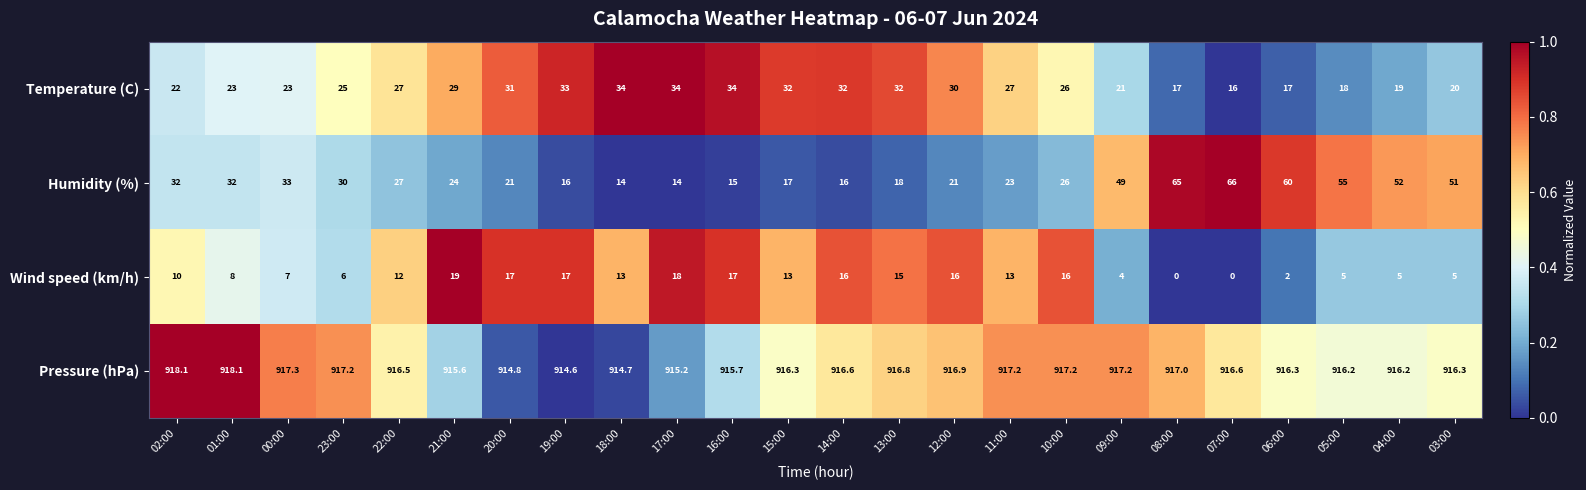

Count the number of data series in this chart.

4